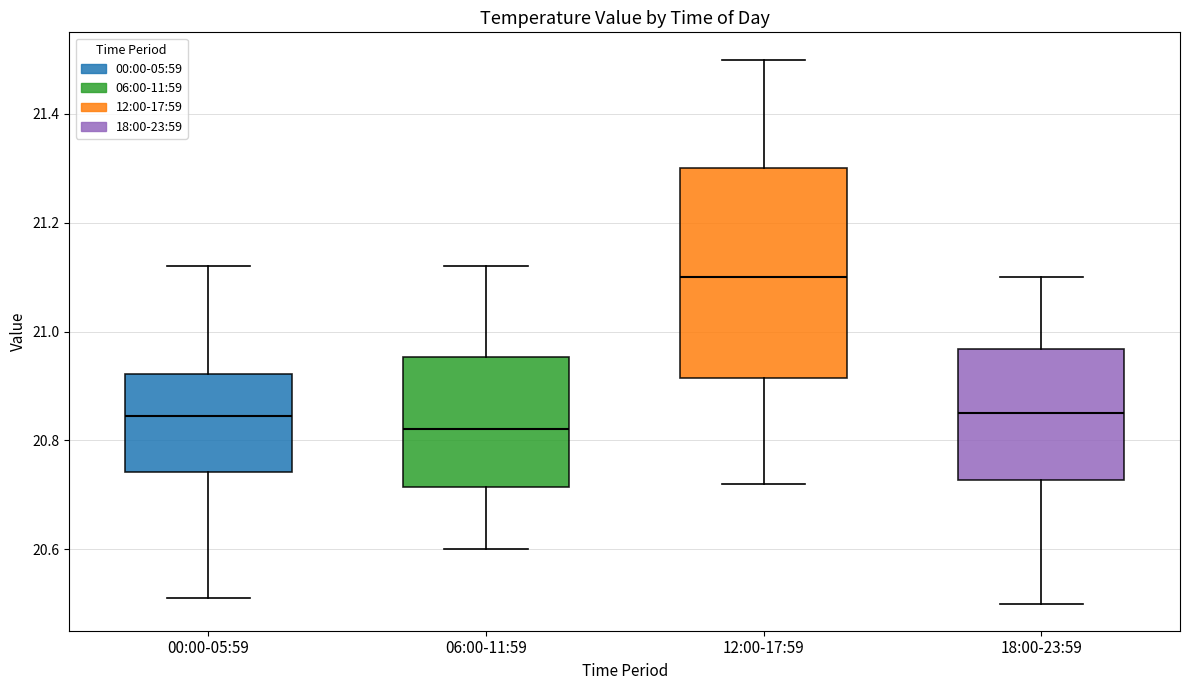

Reading left to right, transcribe this box plot: for each box, give where its median line is, the range the box spans, and where its two whiskers end, as read against the y-axis. The values are not printed on the chart, so give them approximately, as read against the axis.

00:00-05:59: median 20.84, box 20.74 to 20.92, whiskers 20.52 to 21.12
06:00-11:59: median 20.82, box 20.72 to 20.96, whiskers 20.60 to 21.12
12:00-17:59: median 21.10, box 20.92 to 21.30, whiskers 20.72 to 21.50
18:00-23:59: median 20.86, box 20.72 to 20.96, whiskers 20.50 to 21.10